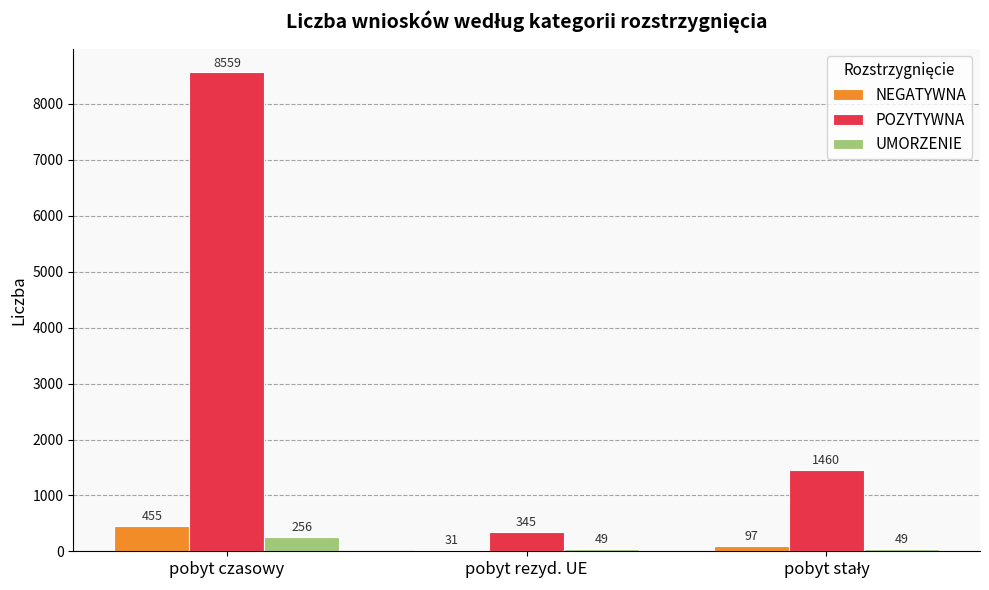

Is it true that UMORZENIE equals 49 at pobyt rezyd. UE?

True